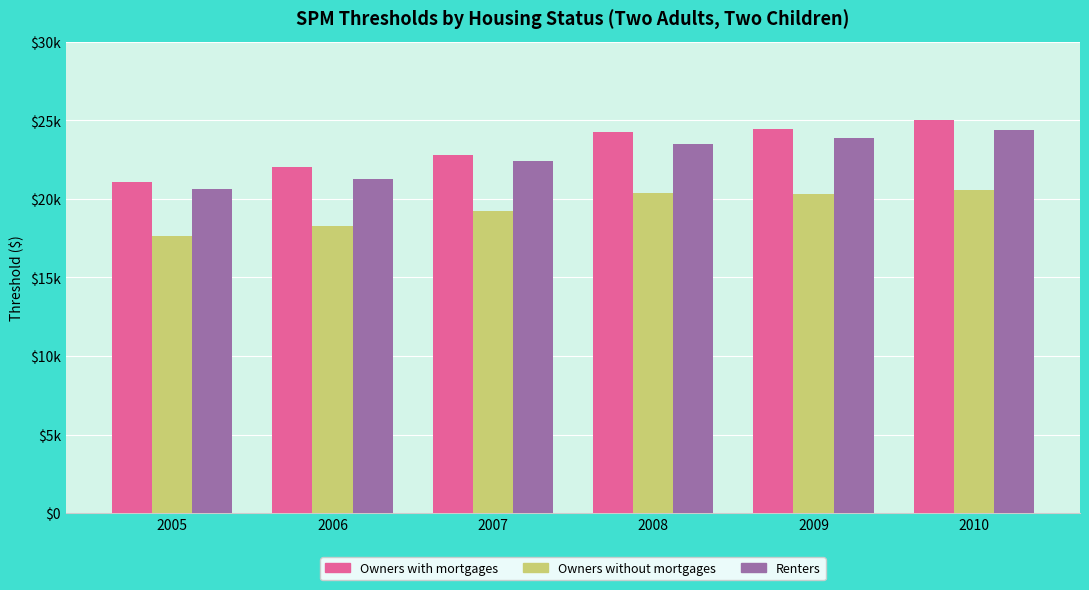

At 2010, list the series in order from largest to smallest.

Owners with mortgages, Renters, Owners without mortgages